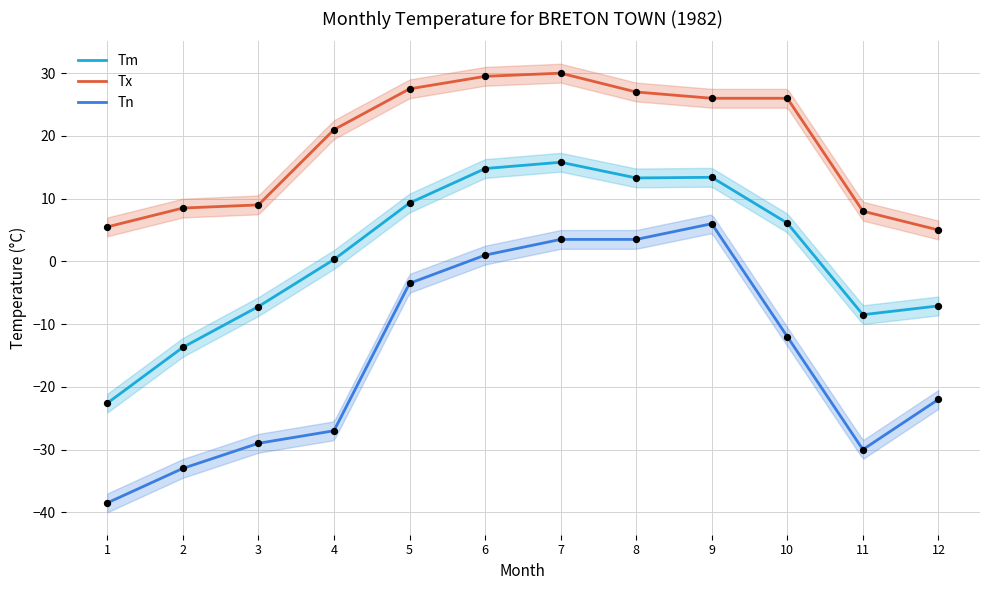

What are all the series names shown in the legend?

Tm, Tx, Tn